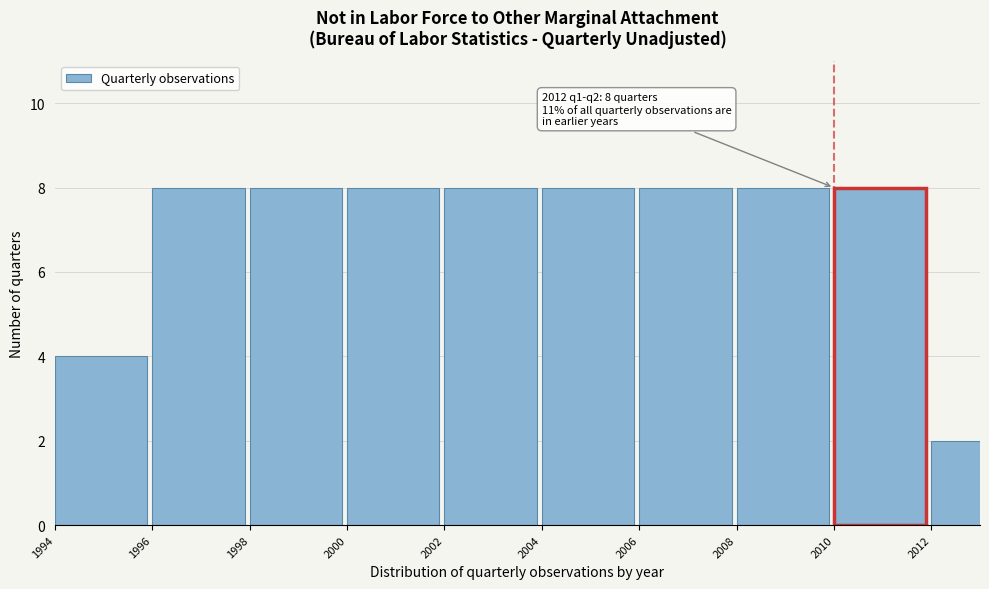

Reading right to left, transcribe all the data shown in this chart.

2012=2	2010=8	2008=8	2006=8	2004=8	2002=8	2000=8	1998=8	1996=8	1994=4